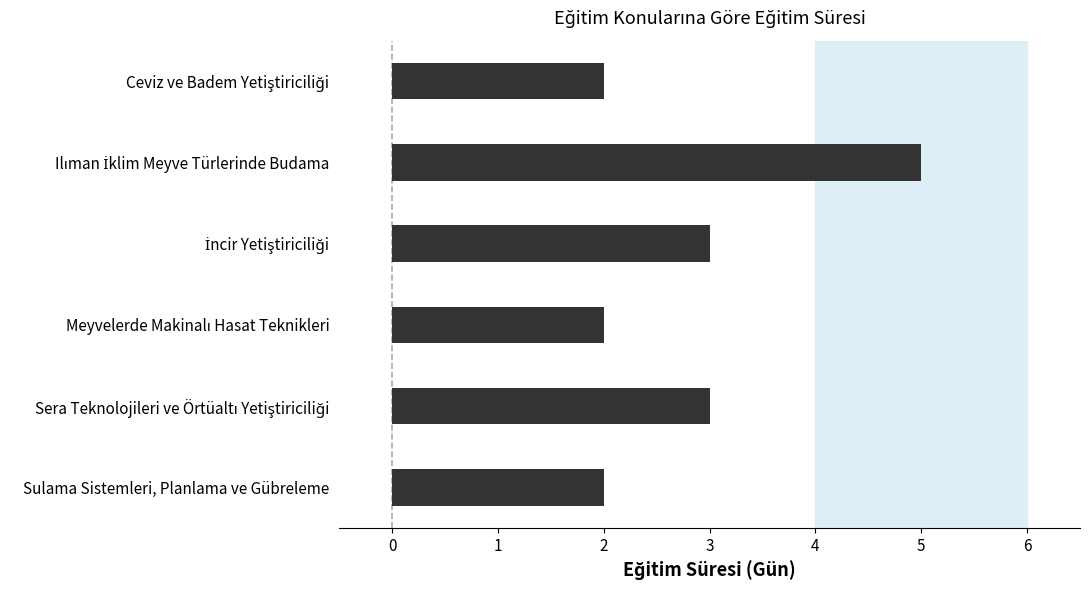

Reading top to bottom, list all the values displayed in this chart.

2	5	3	2	3	2